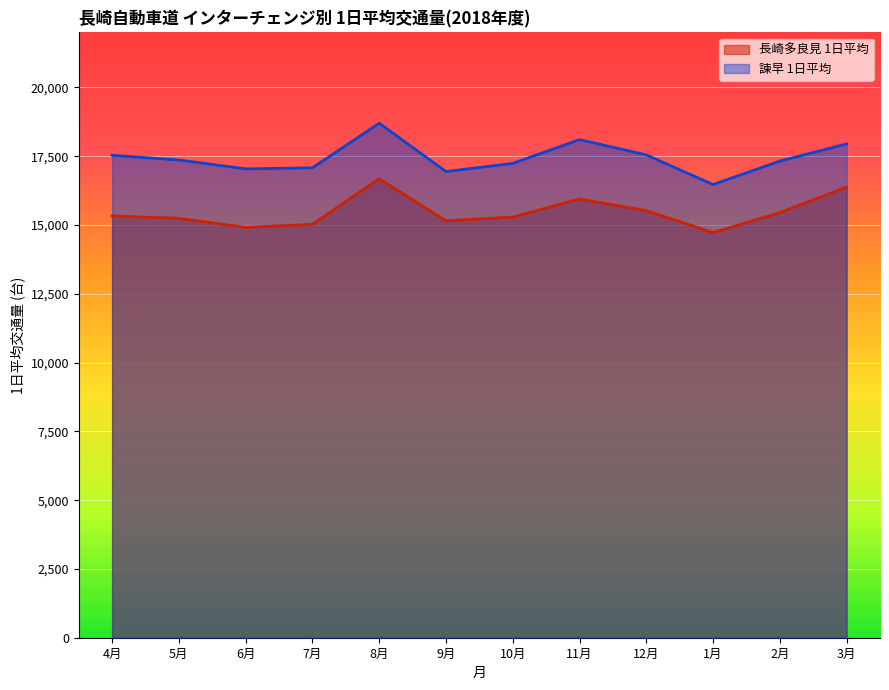

What is the value of the 長崎多良見 1日平均 point at the 11th from the left?

15449.9